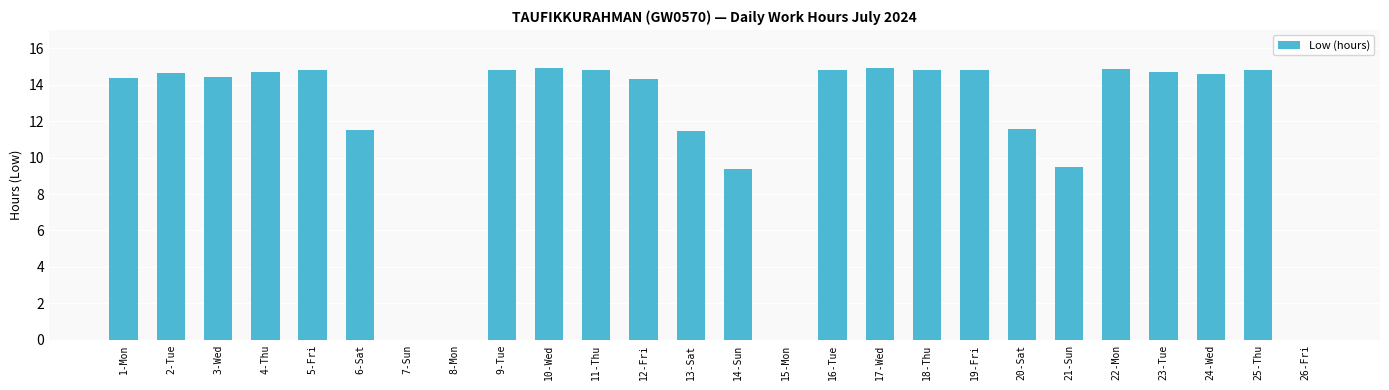

At which label does the data first exceed 14?

1-Mon